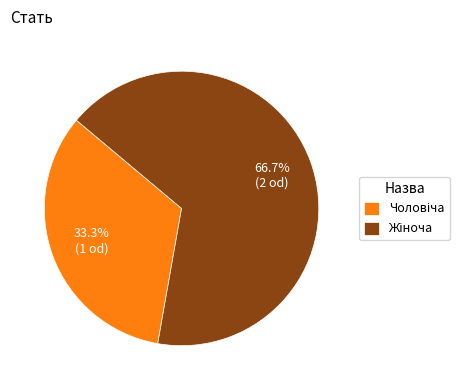

Does any single category account for the majority?

Yes